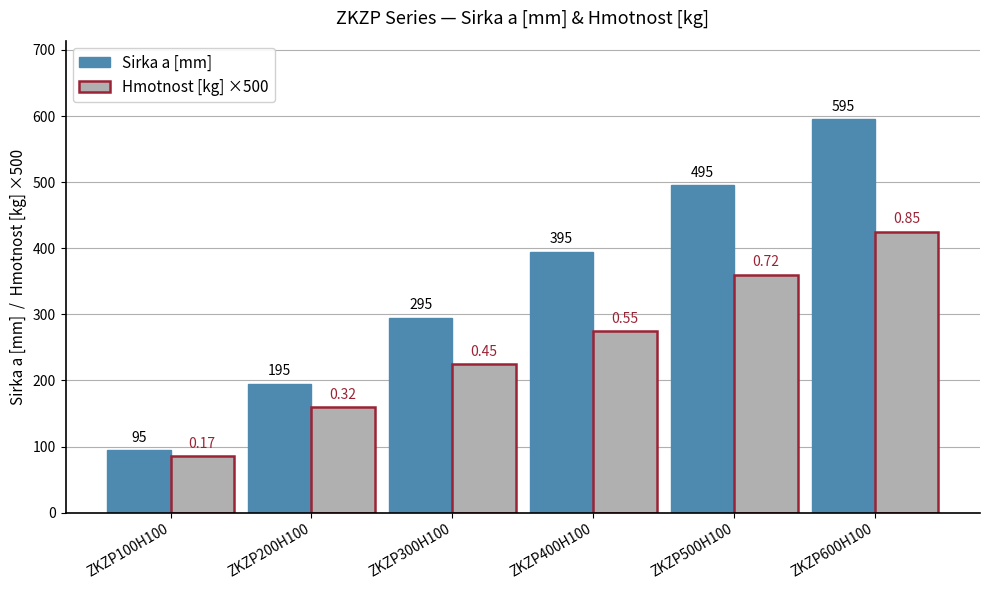

Which series has the largest range (max minus min)?

Sirka a [mm]